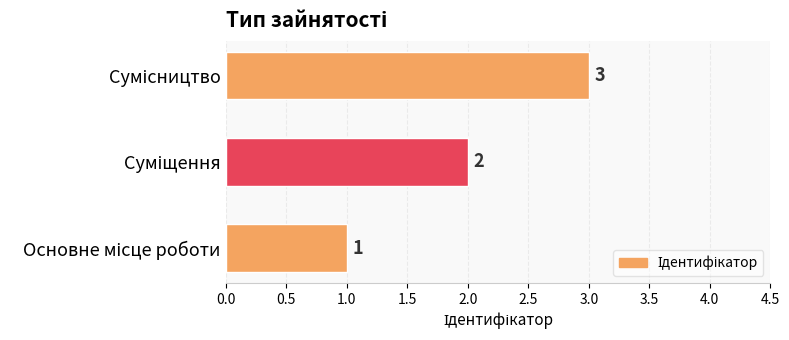

How many values are between 1 and 3?

3